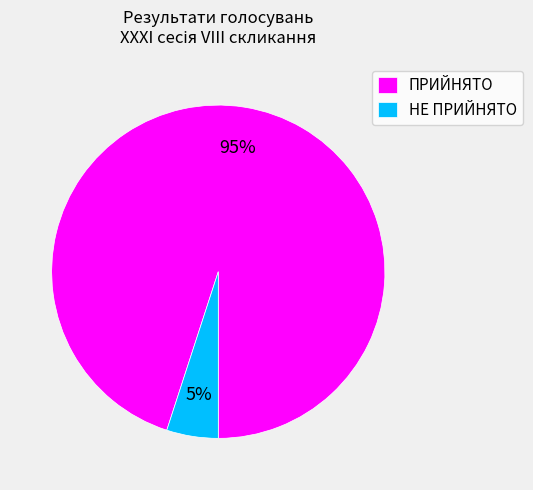

Do НЕ ПРИЙНЯТО and ПРИЙНЯТО together represent more than half of the pie?

Yes